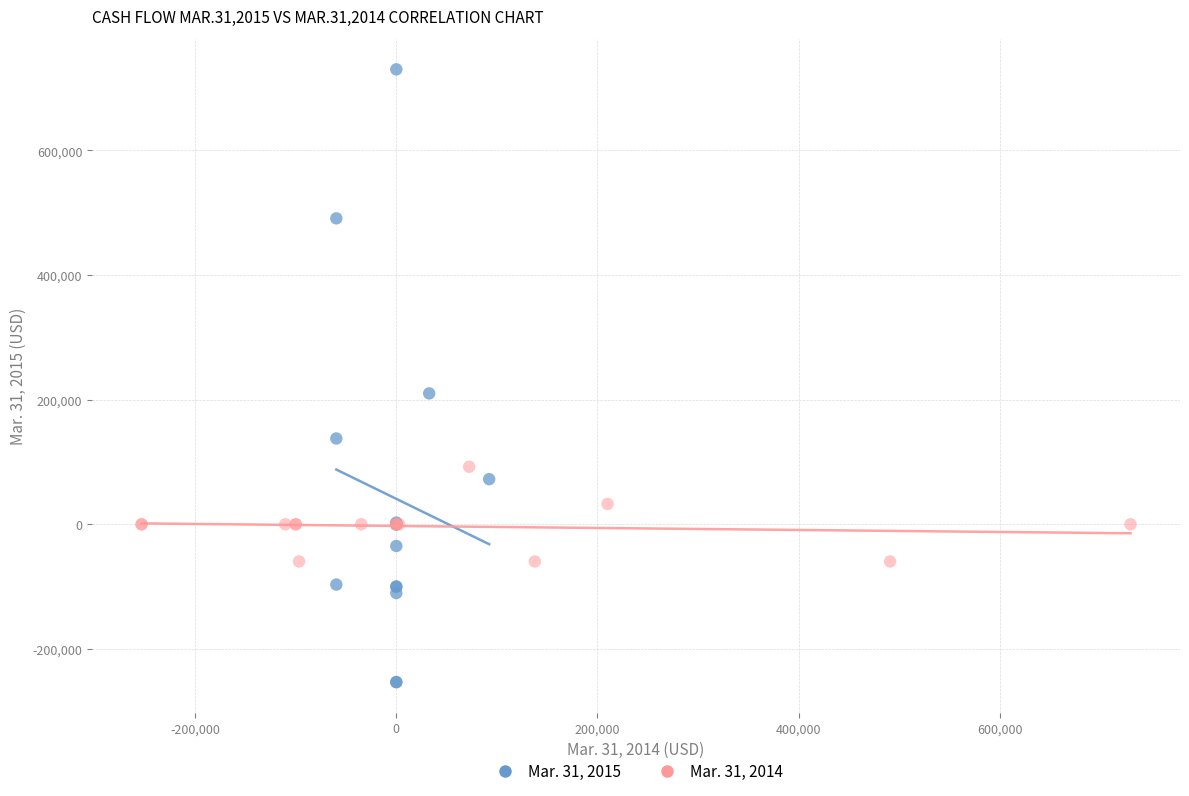

Which series has the widest spread of Y values?

Mar. 31, 2015